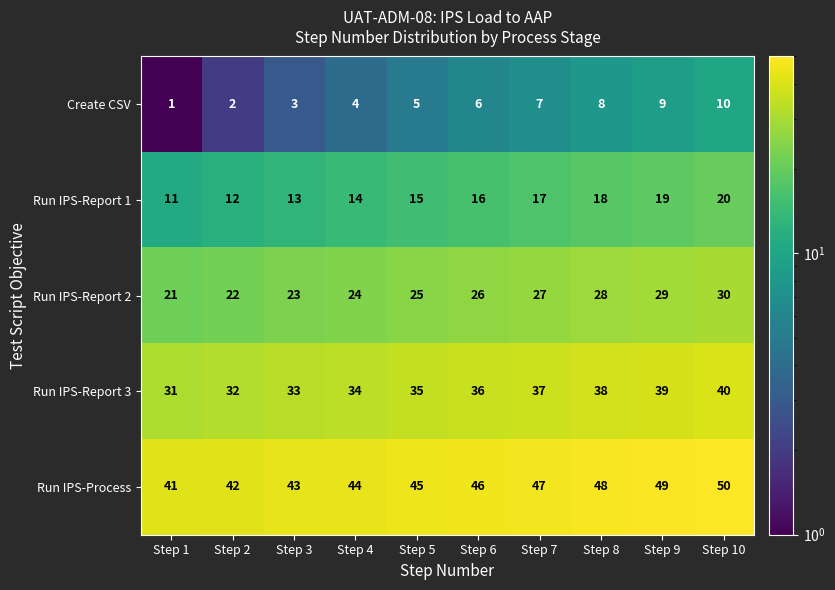

What is the sum of all Run IPS-Report 1 values?

155